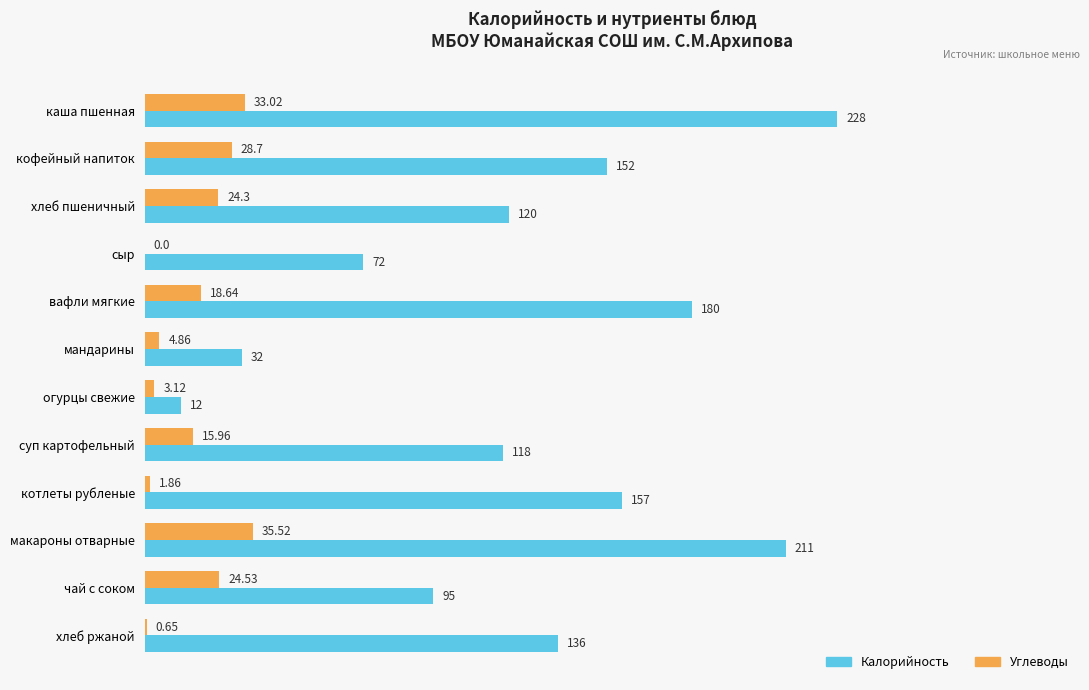

Which series has the widest spread of values?

Калорийность